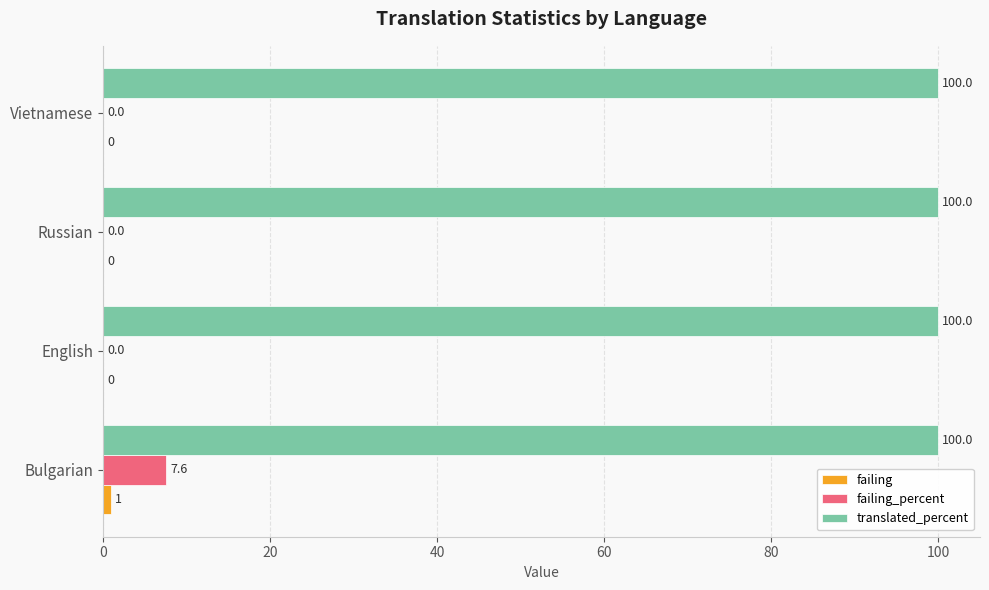

What is the sum of all translated_percent values?

400.0